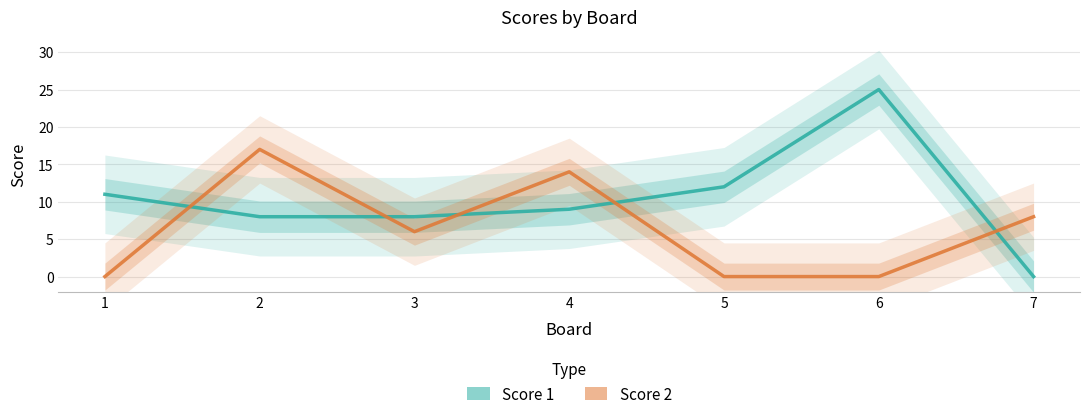

Which category has the lowest value in the Score 1 series?

7